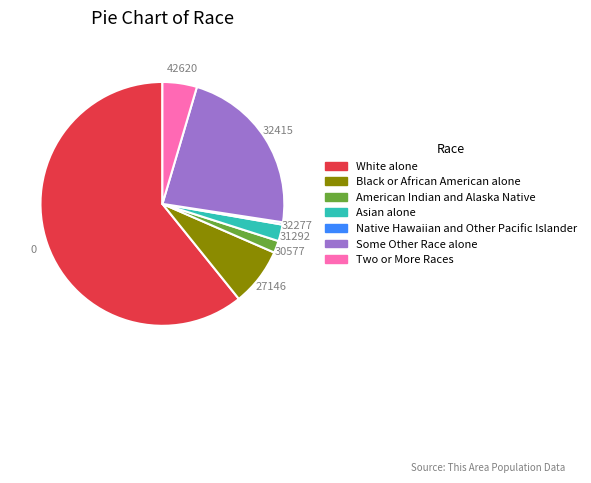

Do American Indian and Alaska Native and Asian alone together represent more than half of the pie?

No